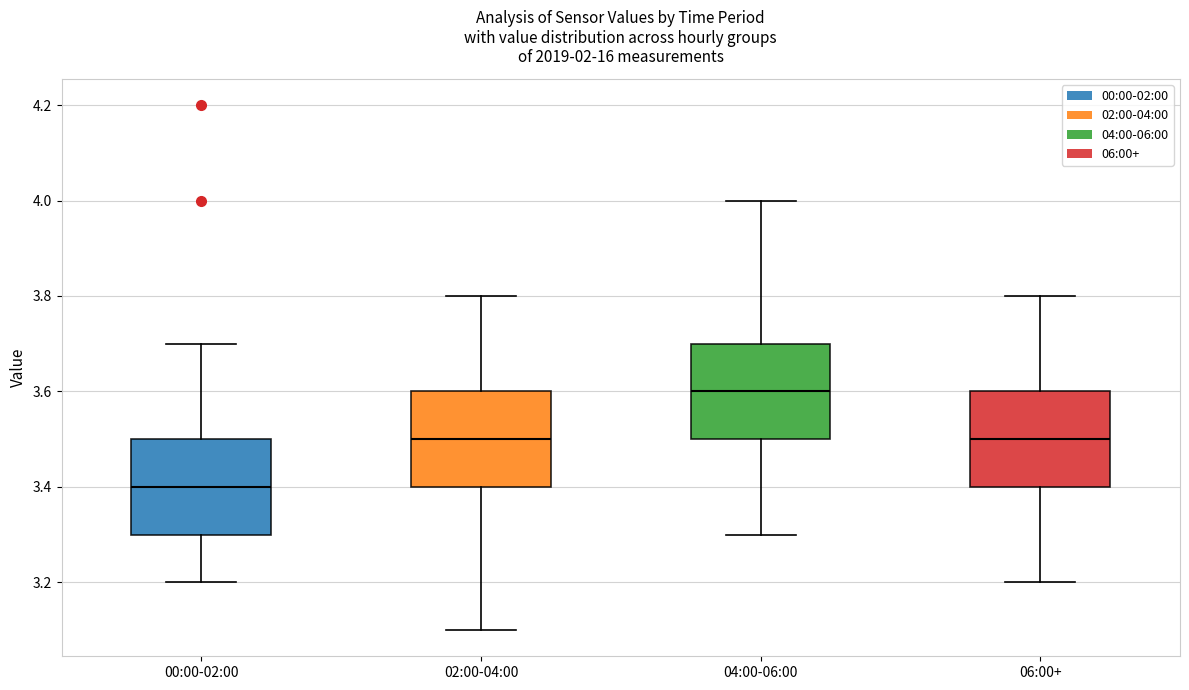

Reading left to right, read every box against the y-axis: the position of its median line, the range the box covers, and the ends of its whiskers. The values are not printed on the chart, so give them approximately, as read against the axis.

00:00-02:00: median 3.4, box 3.3 to 3.5, whiskers 3.2 to 3.7
02:00-04:00: median 3.5, box 3.4 to 3.6, whiskers 3.1 to 3.8
04:00-06:00: median 3.6, box 3.5 to 3.7, whiskers 3.3 to 4.0
06:00+: median 3.5, box 3.4 to 3.6, whiskers 3.2 to 3.8